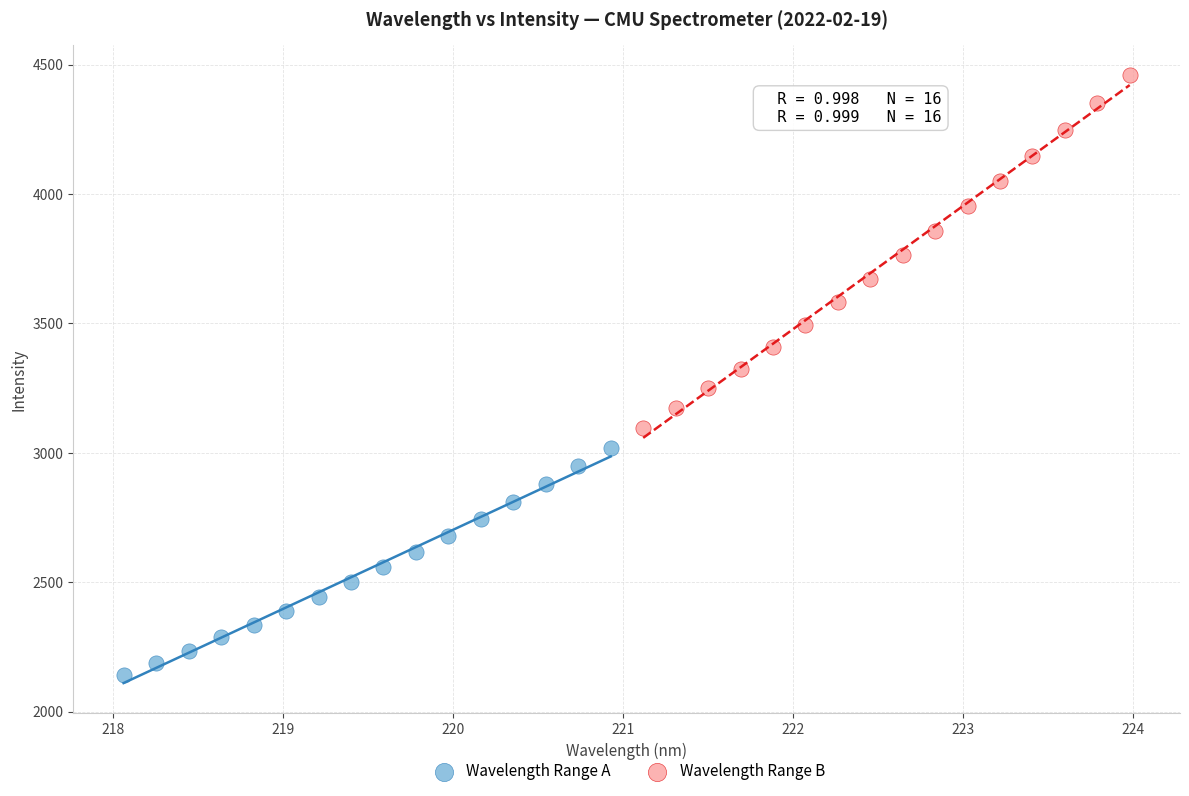

Which series has the widest spread of Y values?

Wavelength Range B